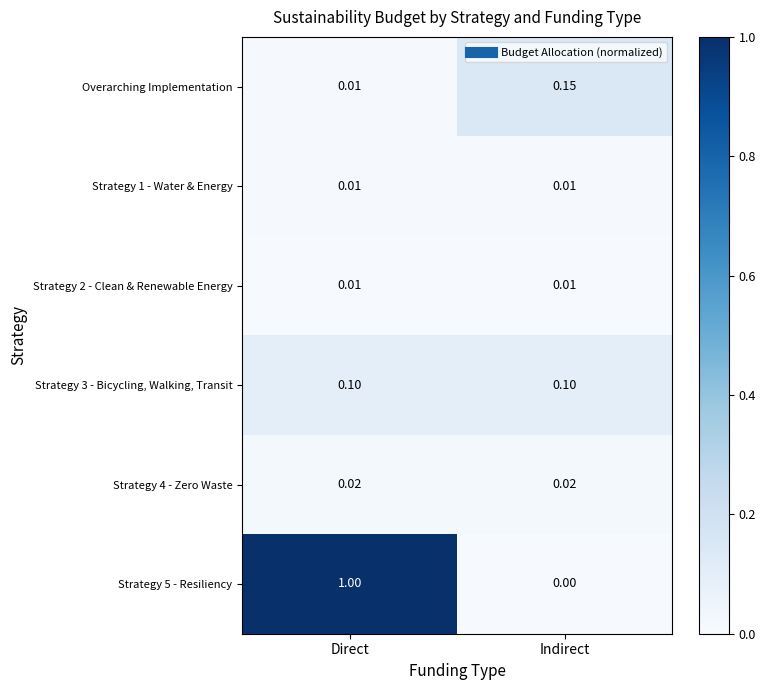

Which category has the lowest value across all series?

Indirect